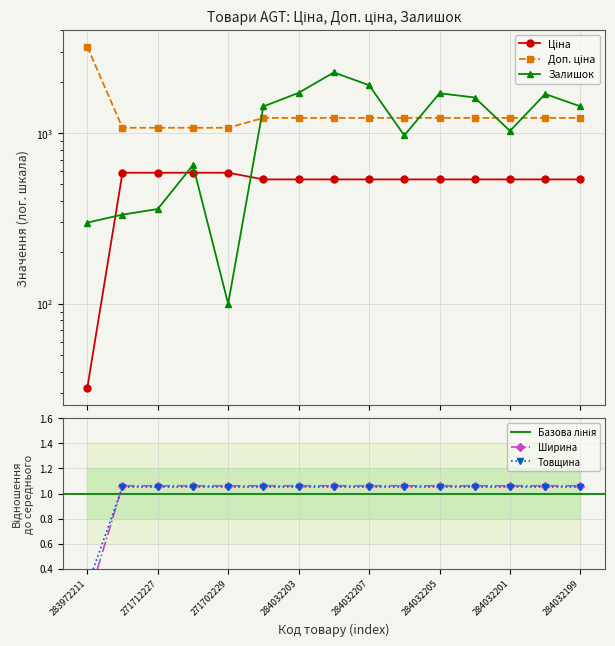

Does the chart have visible grid lines?

Yes